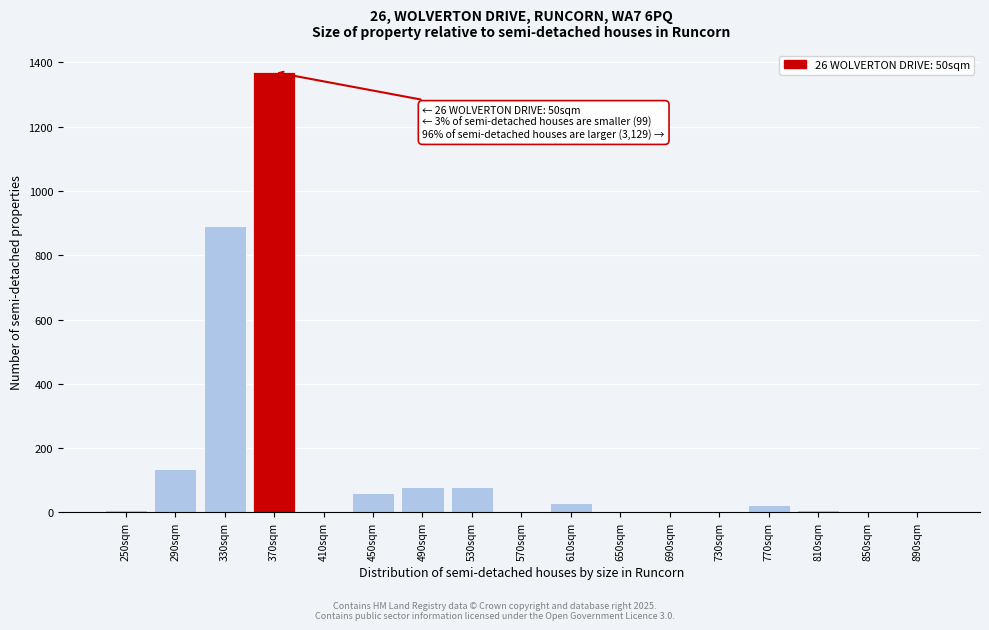

Which category has the highest value across all series?

370sqm